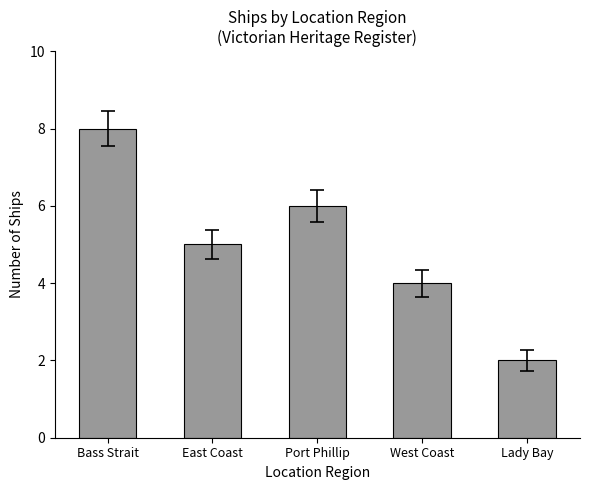

Does the chart contain stacked bars?

No